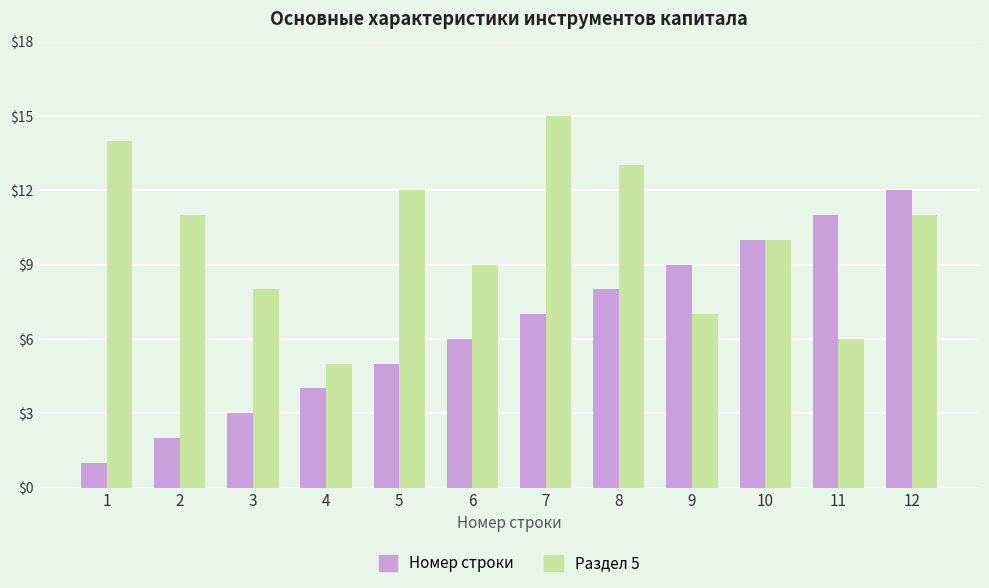

Reading right to left, what are all the values shown in this chart?

Номер строки: 12	11	10	9	8	7	6	5	4	3	2	1
Раздел 5: 11	6	10	7	13	15	9	12	5	8	11	14